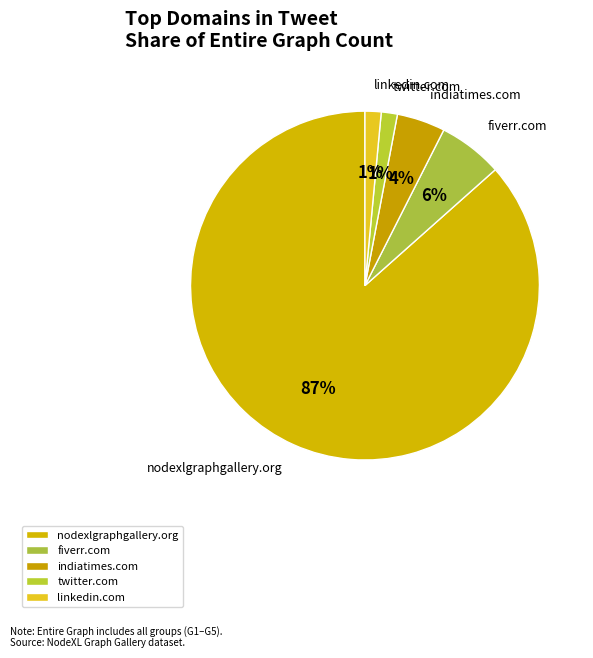

Count the number of slices in the pie.

5